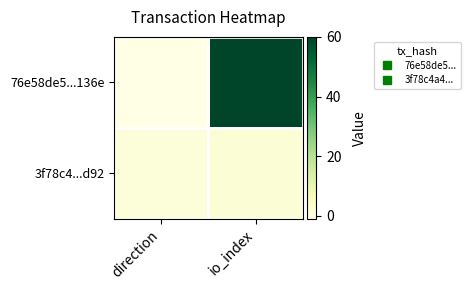

Reading left to right, transcribe all the data shown in this chart.

76e58de5...136e: direction=-1	io_index=60
3f78c4...d92: direction=1	io_index=2